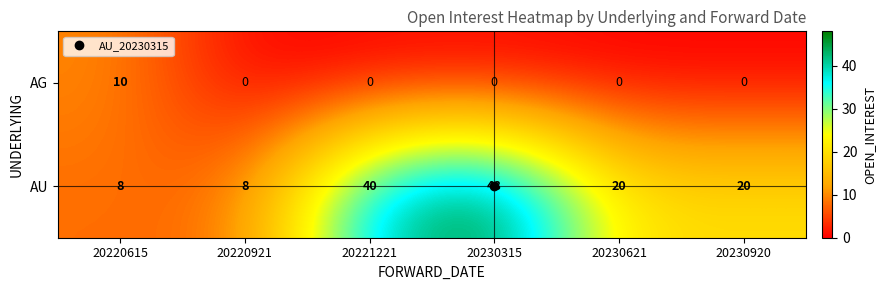

What is the spread (max minus min) of values at 20220615?

2